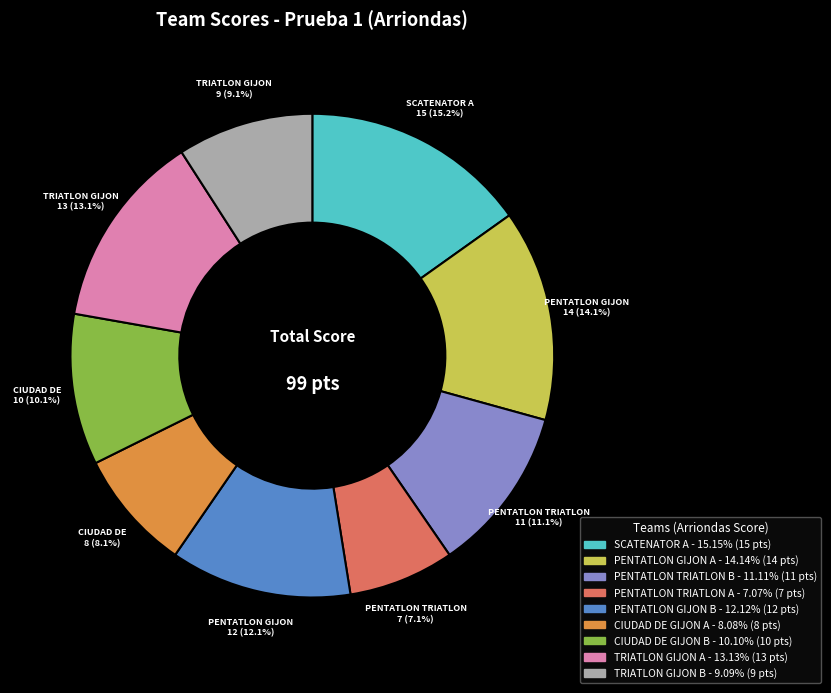

To the nearest percent, what is the difference between the largest and smallest slice percentages?

8%